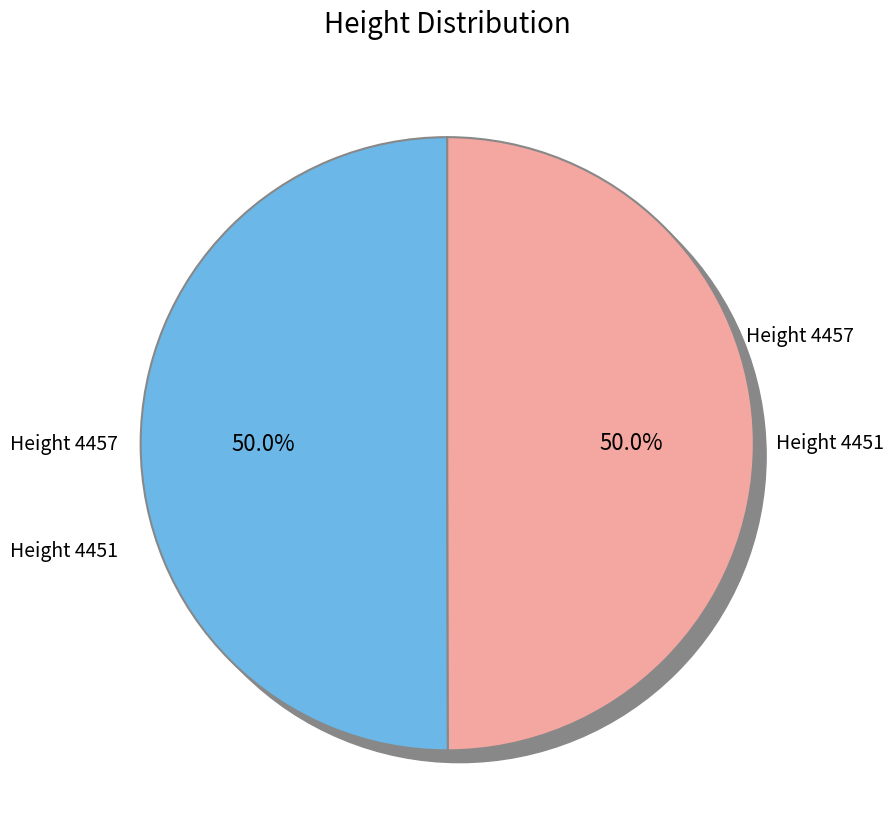

To the nearest percent, what portion does 4451 represent?

50%